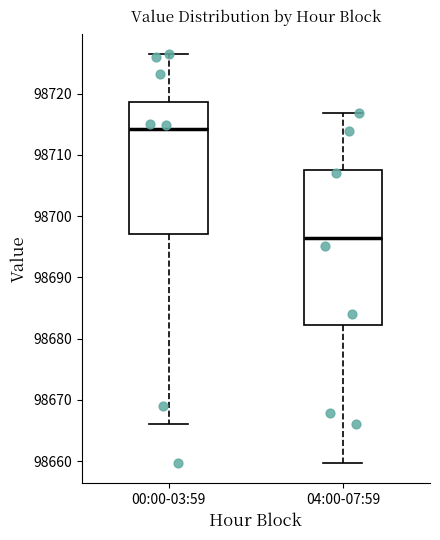

Which box's median line is the lowest?

04:00-07:59